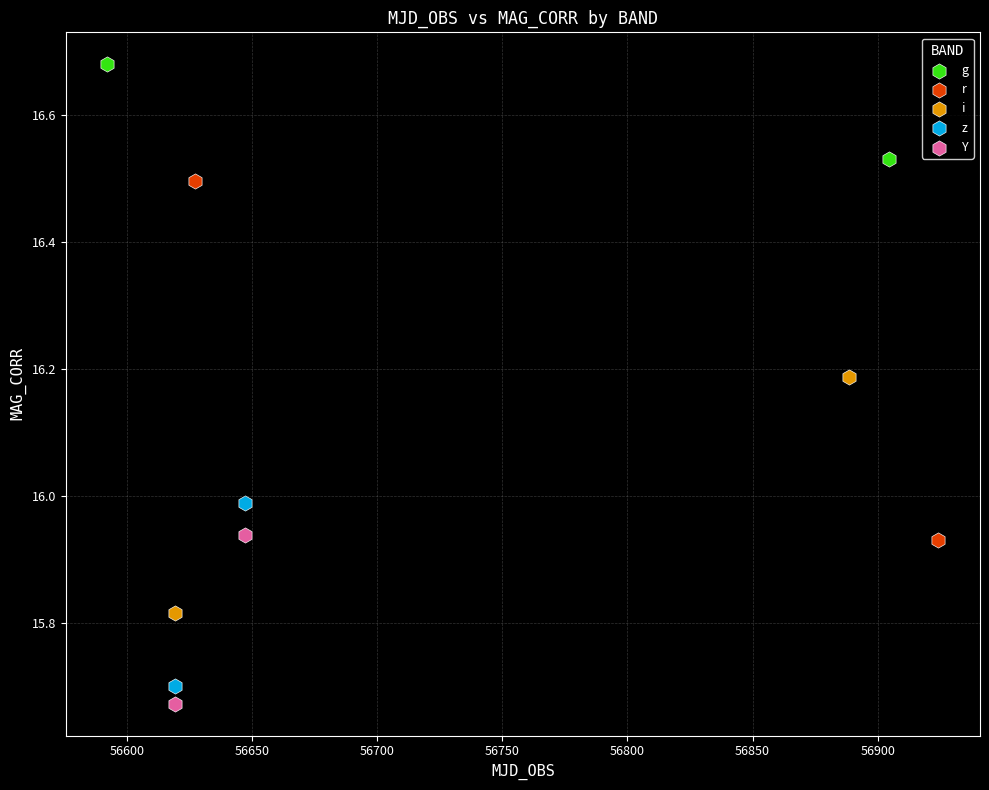

Which series contains the highest Y value?

g